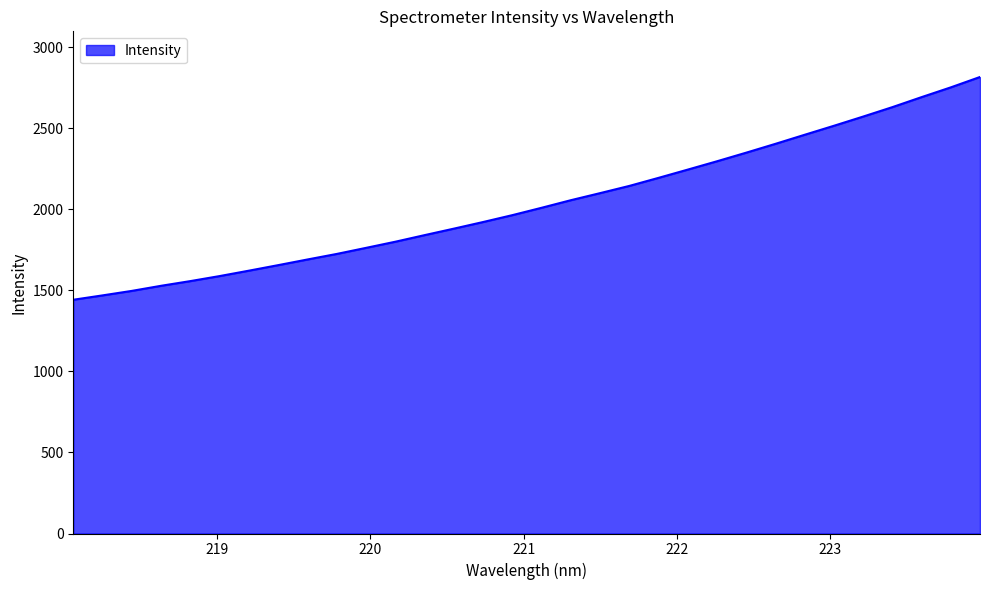

What is the difference between the maximum and minimum values?

1373.7